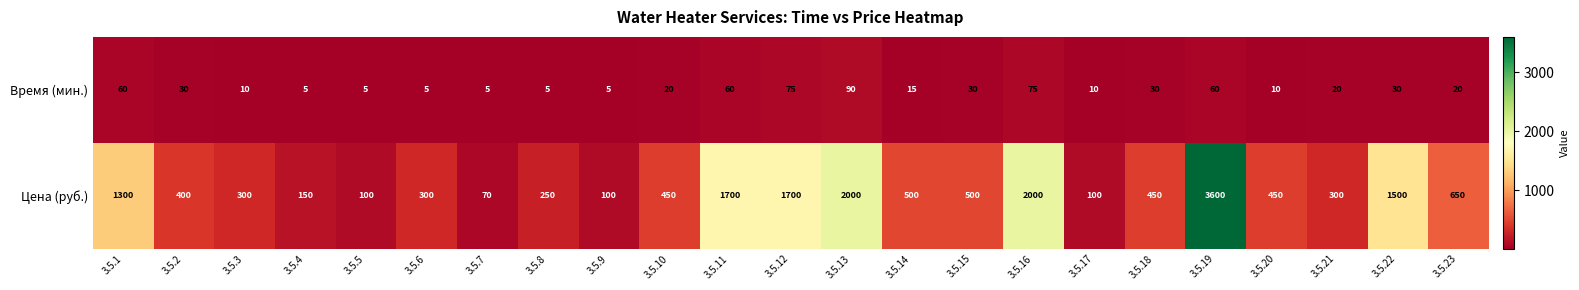

At which category is the sum across all series the highest?

3.5.19